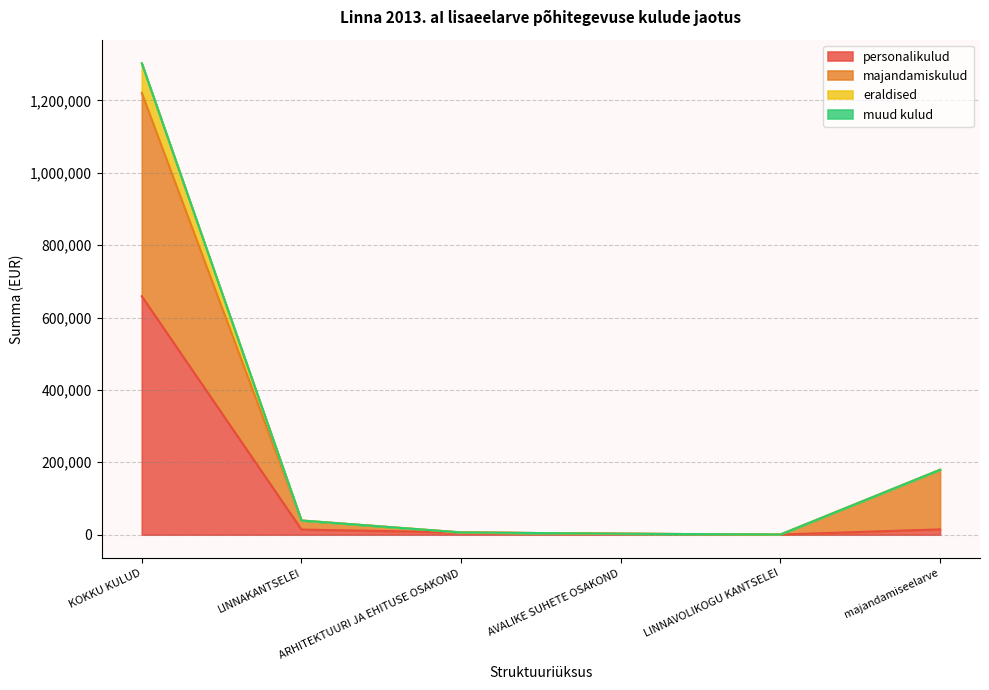

Does the chart have visible grid lines?

Yes